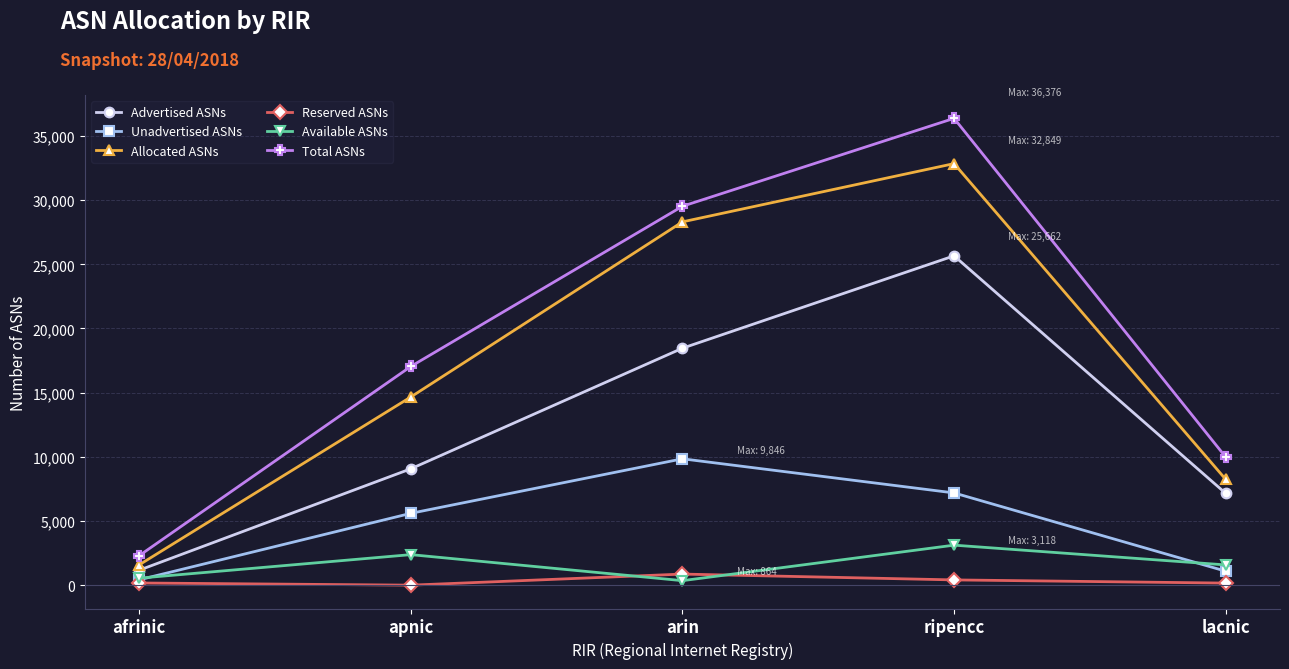

Between ripencc and lacnic, which series saw the biggest shift?

Total ASNs